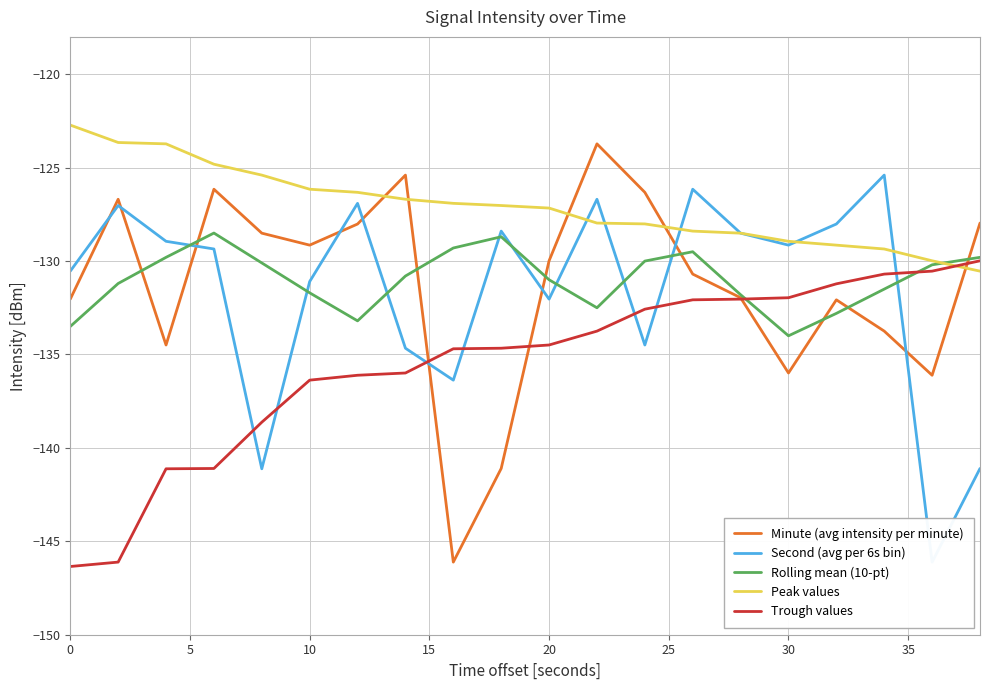

What is the difference between the maximum and minimum values in the Trough values series?

16.4